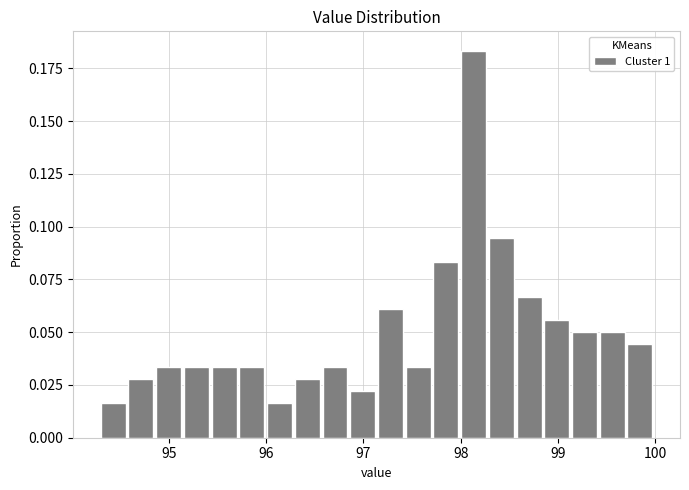

Around what value on the x-axis is the tallest bar? Give the approximate position of its centre, as read against the axis.

98.1